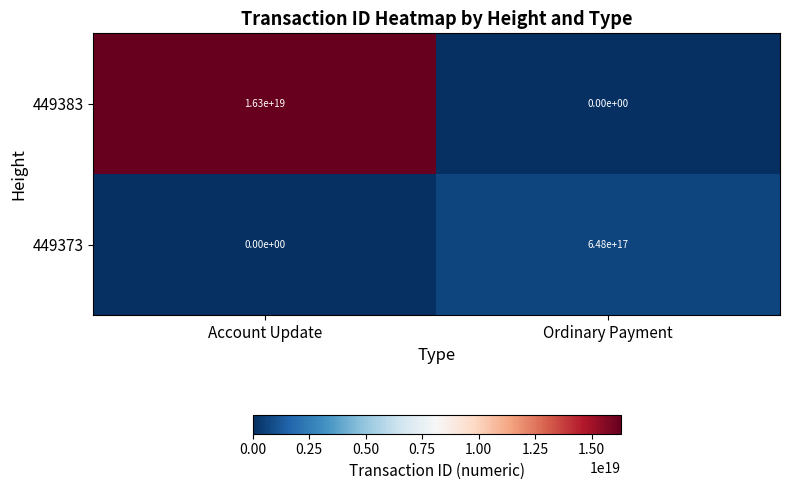

At which category is the sum across all series the highest?

Account Update